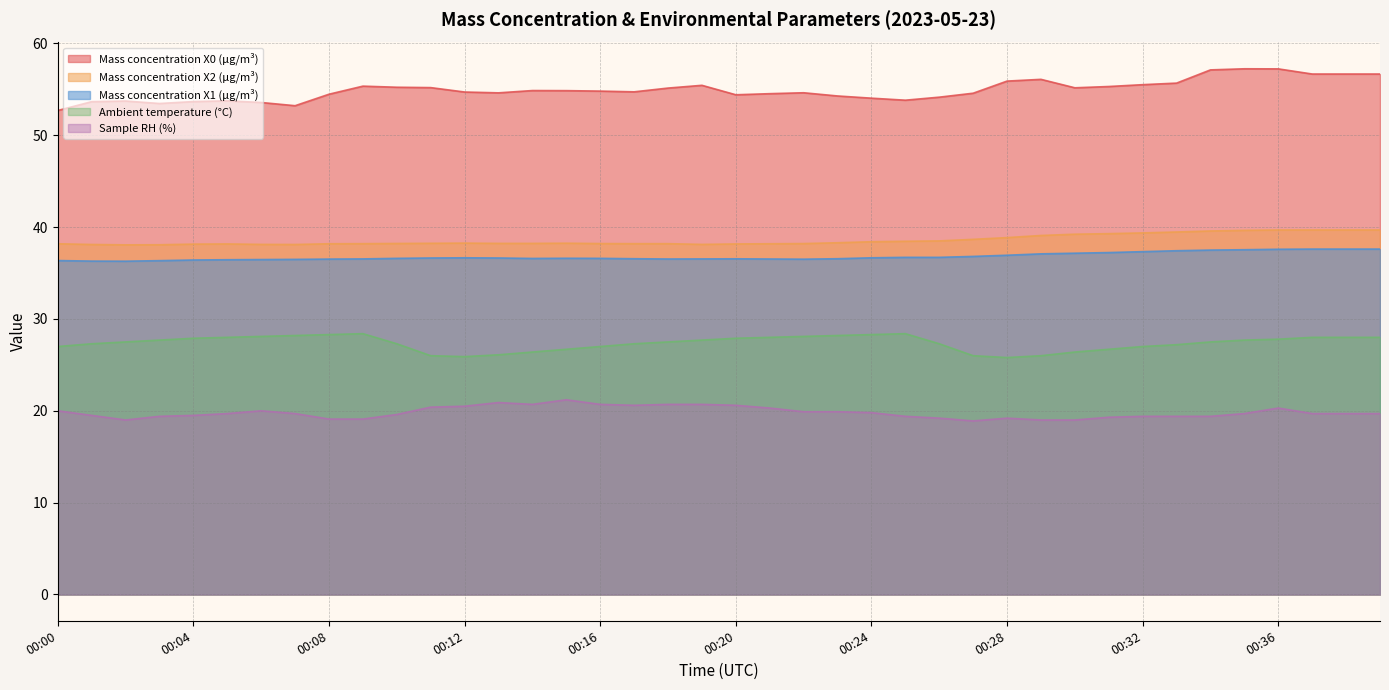

True or false: Sample RH (%) has more than 0 interior local peaks.

True